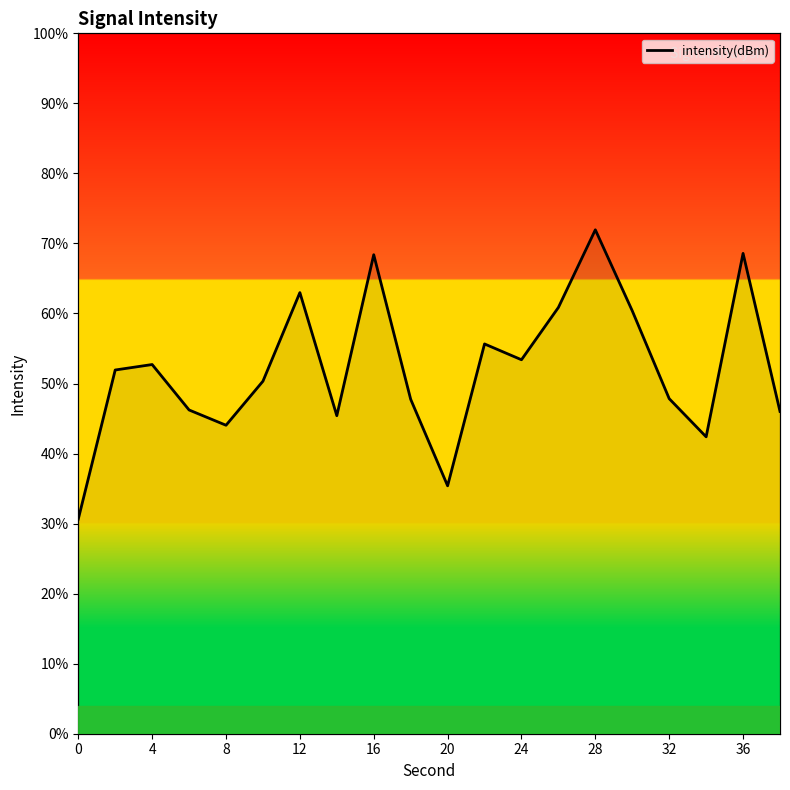

What is the maximum value shown in the chart?

71.9